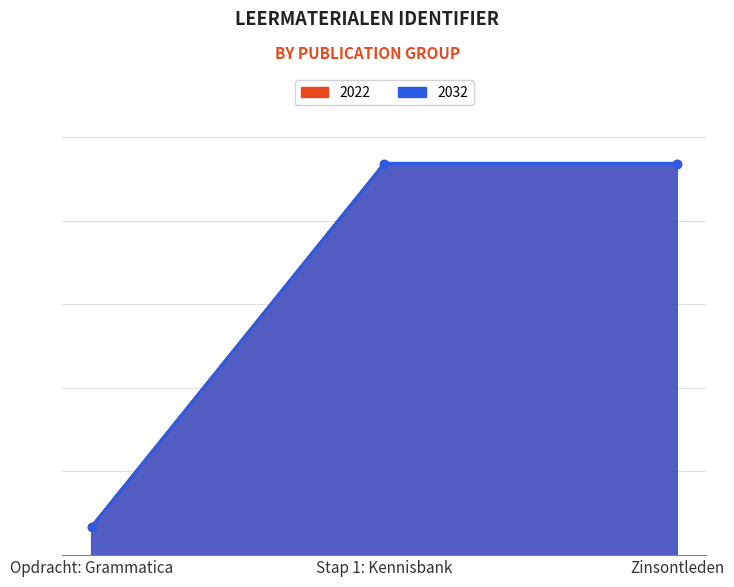

What is the difference between the maximum and minimum values in the 2022 series?

1303303